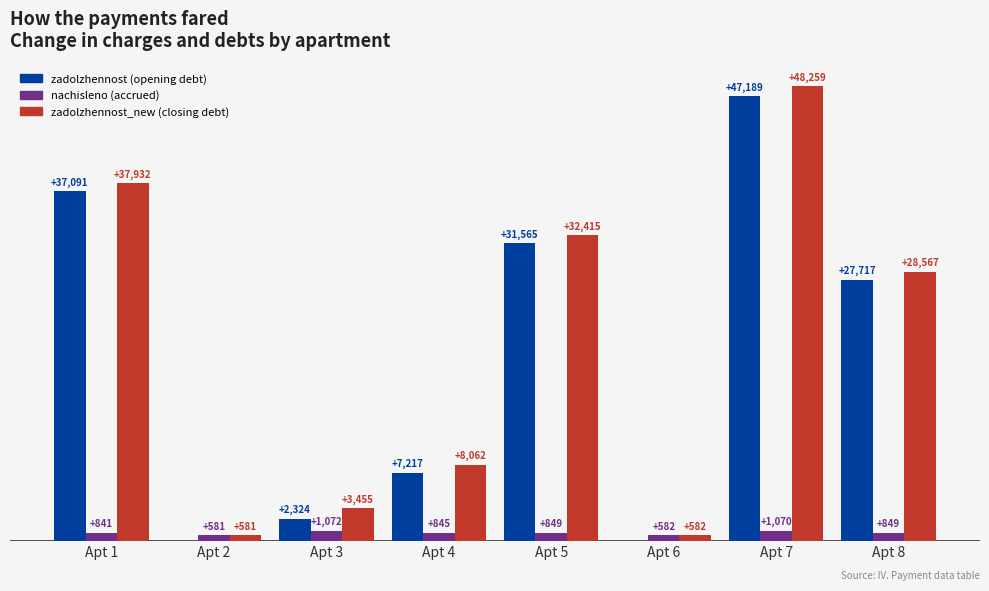

At which category is the sum across all series the highest?

Apt 7